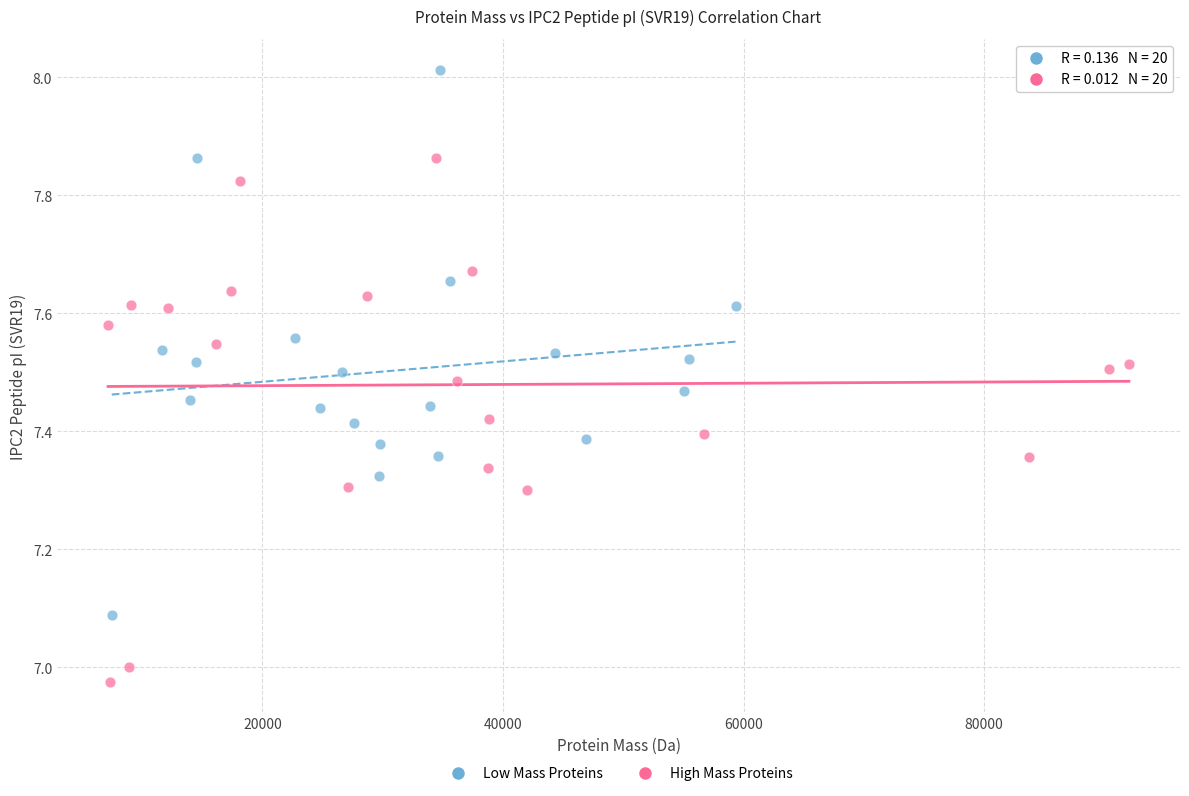

Which series contains the lowest Y value?

High Mass Proteins